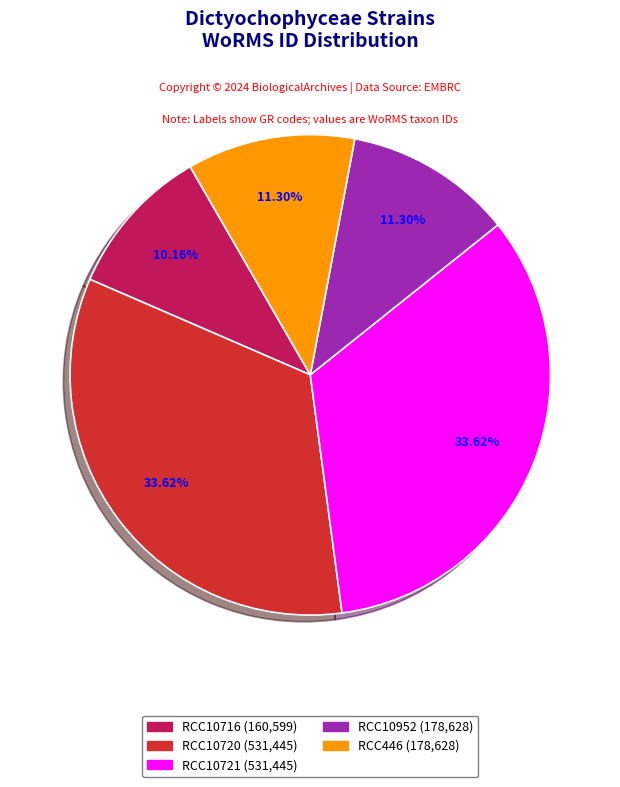

Do RCC10716 and RCC446 together represent more than half of the pie?

No